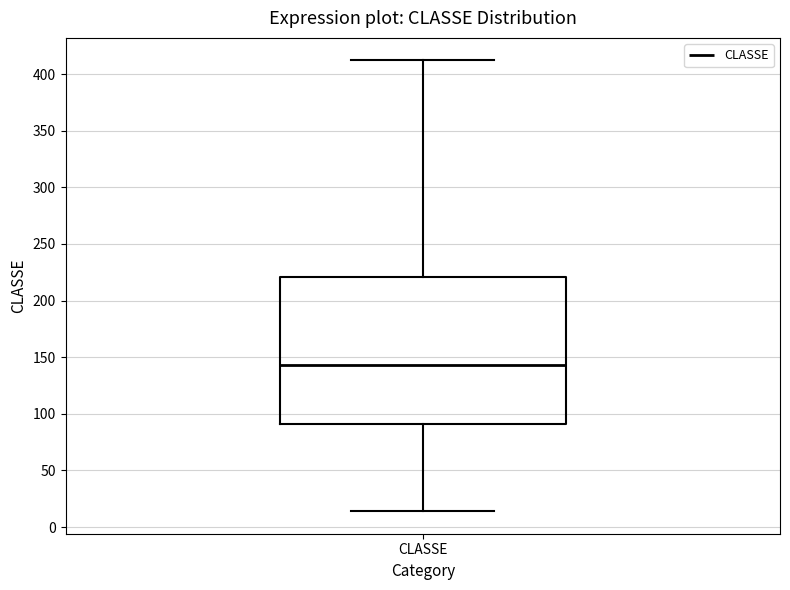

Where does the lower whisker of the box for CLASSE end on the y-axis? The values are not printed on the chart, so give them approximately, as read against the axis.

15